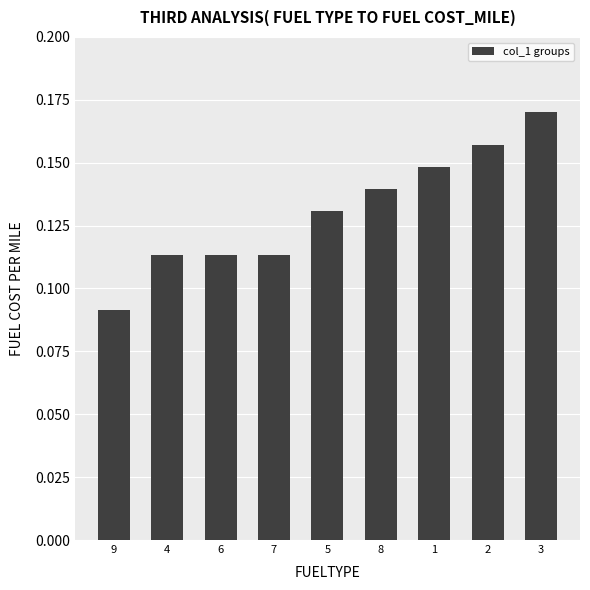

What is the label of the 7th bar from the right?

6